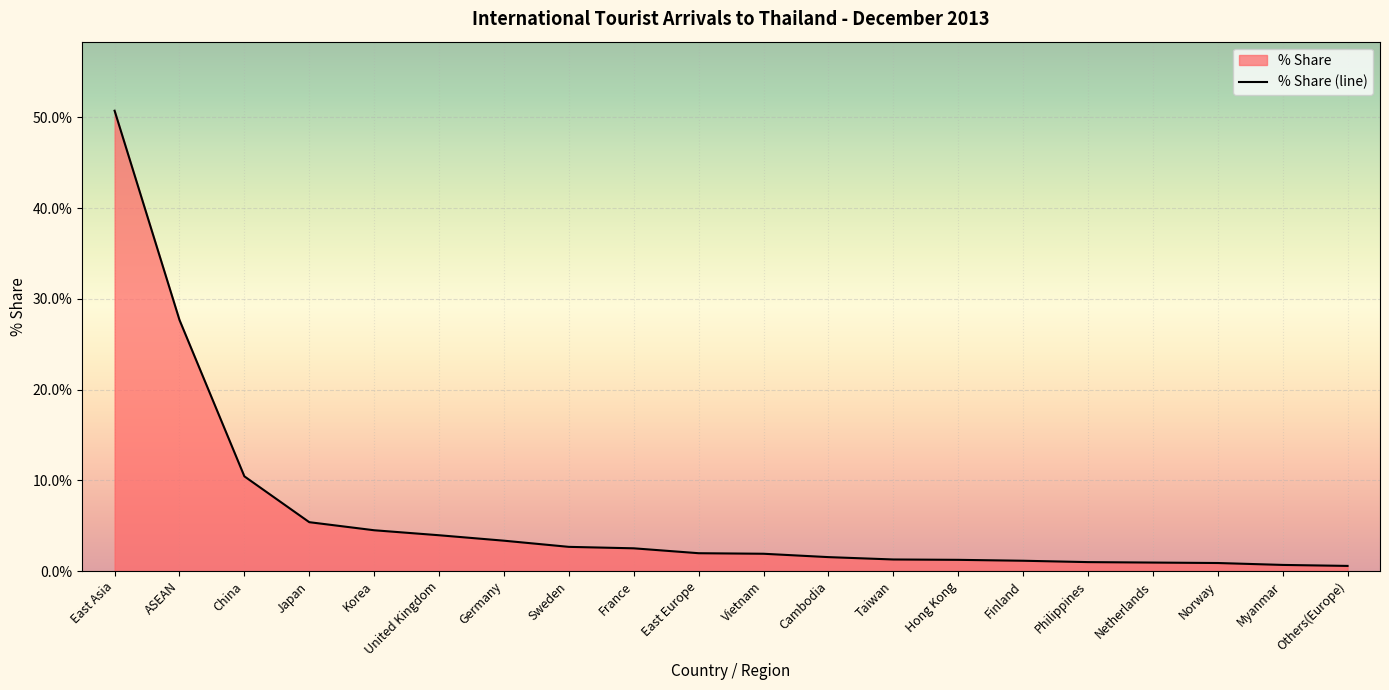

Reading right to left, list all the values displayed in this chart.

Others(Europe)=0.6	Myanmar=0.7	Norway=0.9	Netherlands=0.9	Philippines=1.0	Finland=1.1	Hong Kong=1.2	Taiwan=1.3	Cambodia=1.5	Vietnam=1.9	East Europe=2.0	France=2.5	Sweden=2.7	Germany=3.4	United Kingdom=4.0	Korea=4.5	Japan=5.4	China=10.4	ASEAN=27.7	East Asia=50.7